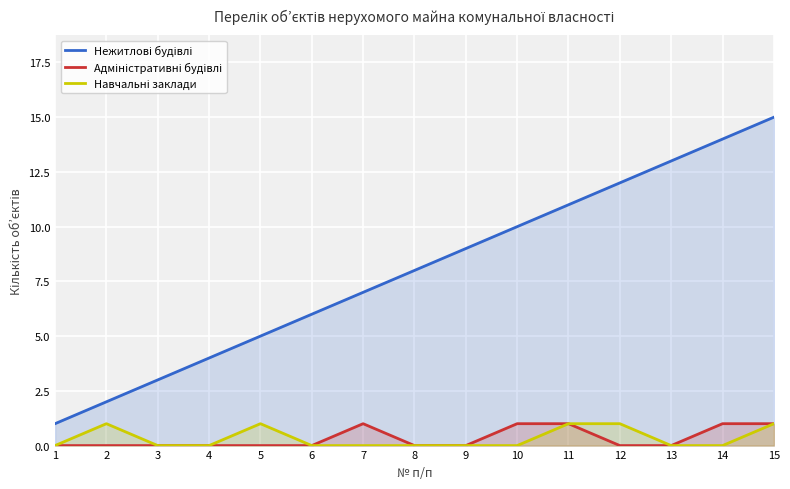

True or false: Нежитлові будівлі and Адміністративні будівлі intersect in this chart.

False